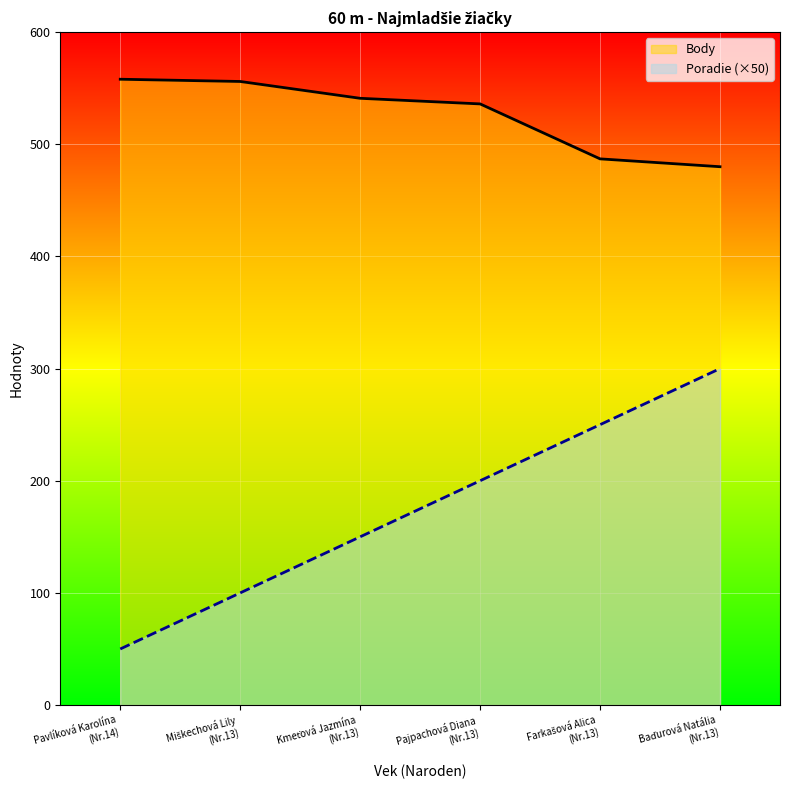

Rank the series by their average value, from highest to lowest.

Body, Poradie (×50)